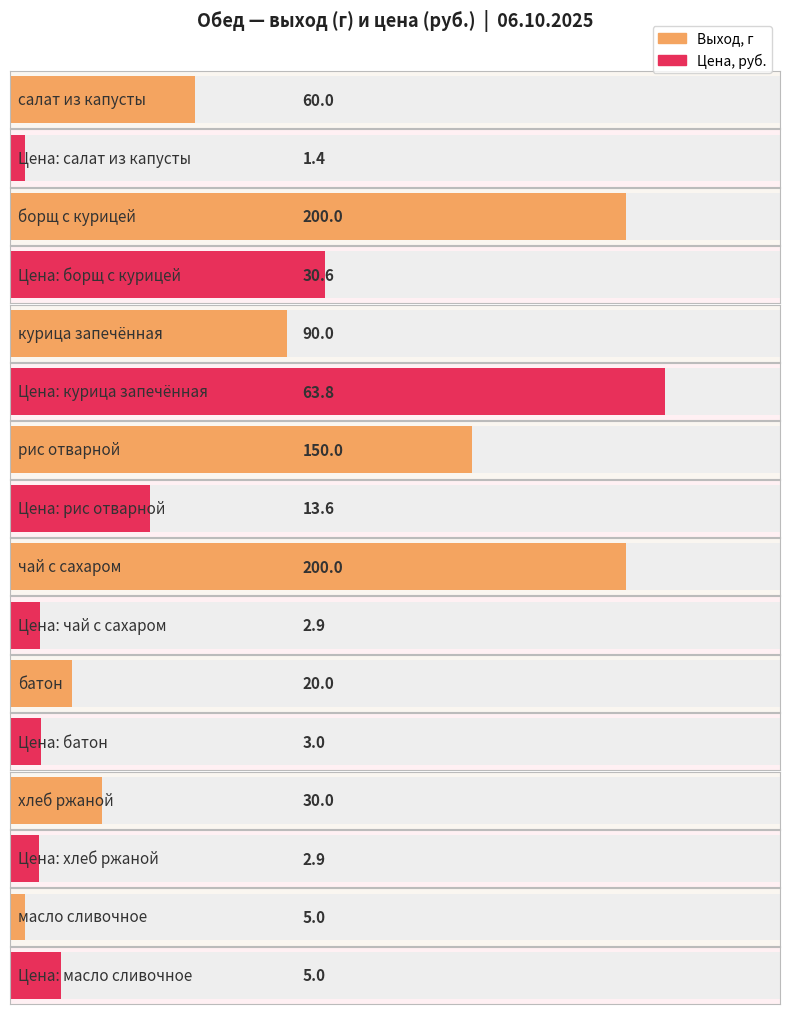

The value of Выход, г at батон is 20.0. True or false?

True